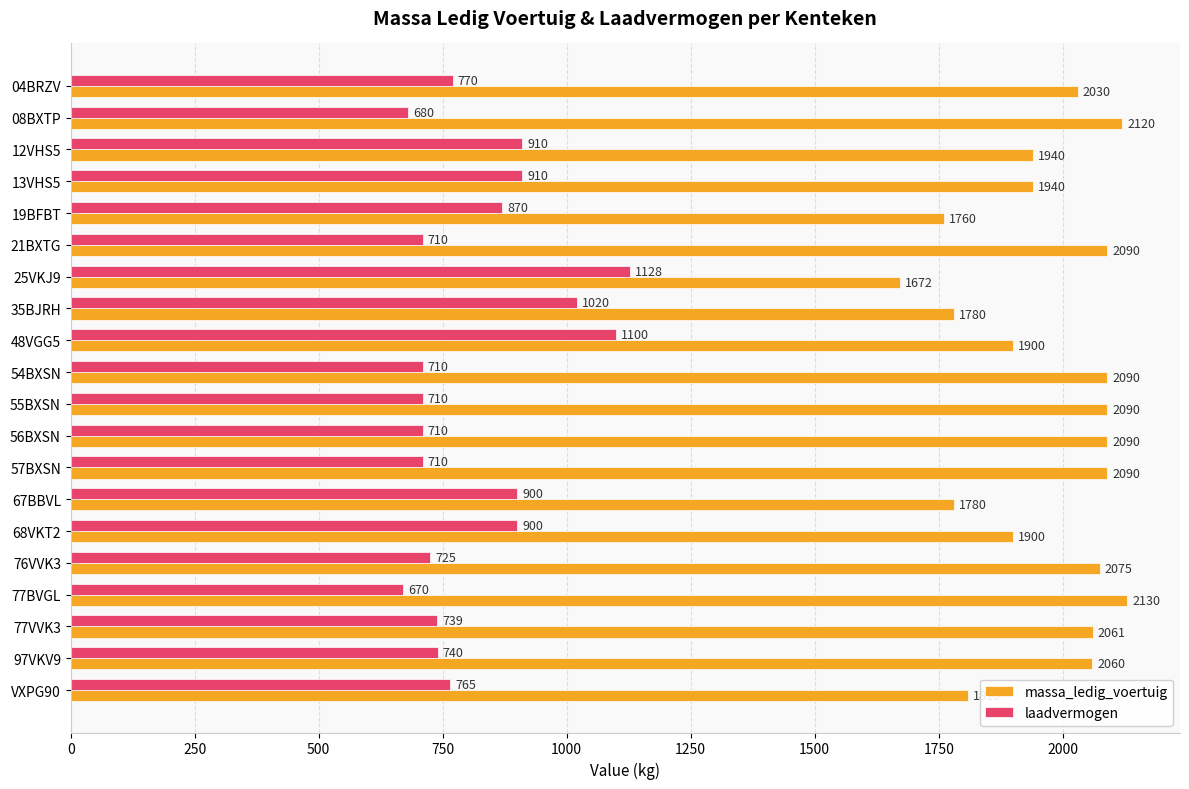

At which label does massa_ledig_voertuig reach its minimum?

25VKJ9